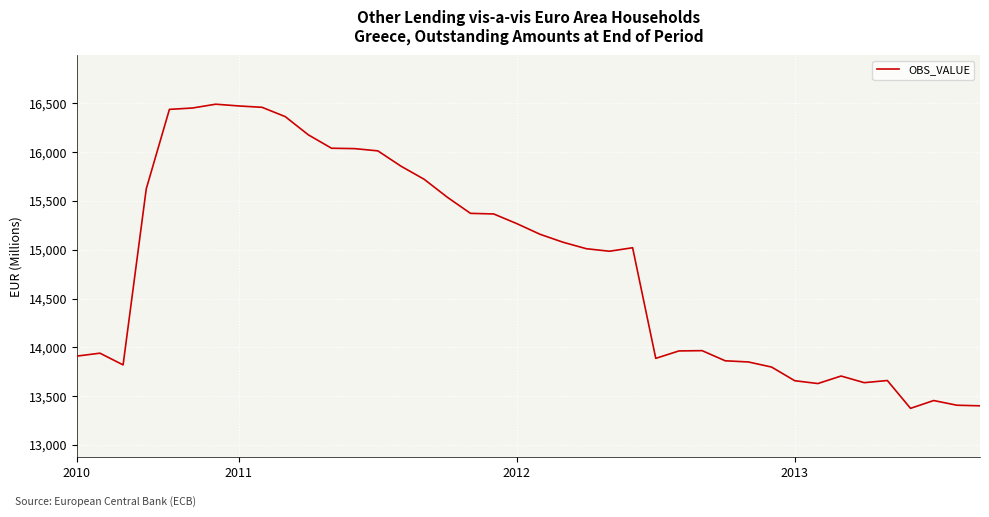

Count the number of categories in the chart.

40